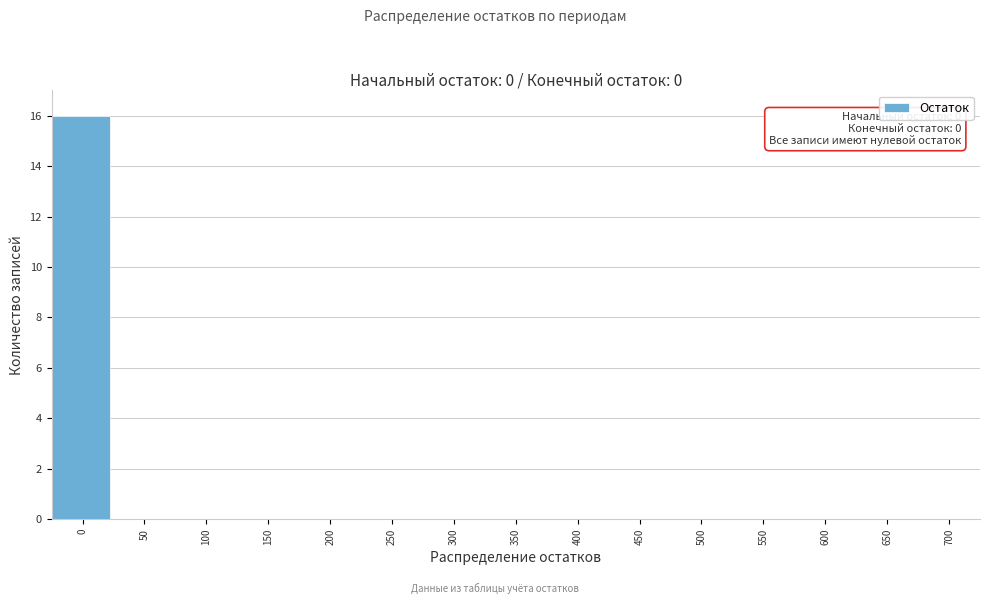

Reading right to left, transcribe all the data shown in this chart.

700=0	650=0	600=0	550=0	500=0	450=0	400=0	350=0	300=0	250=0	200=0	150=0	100=0	50=0	0=16